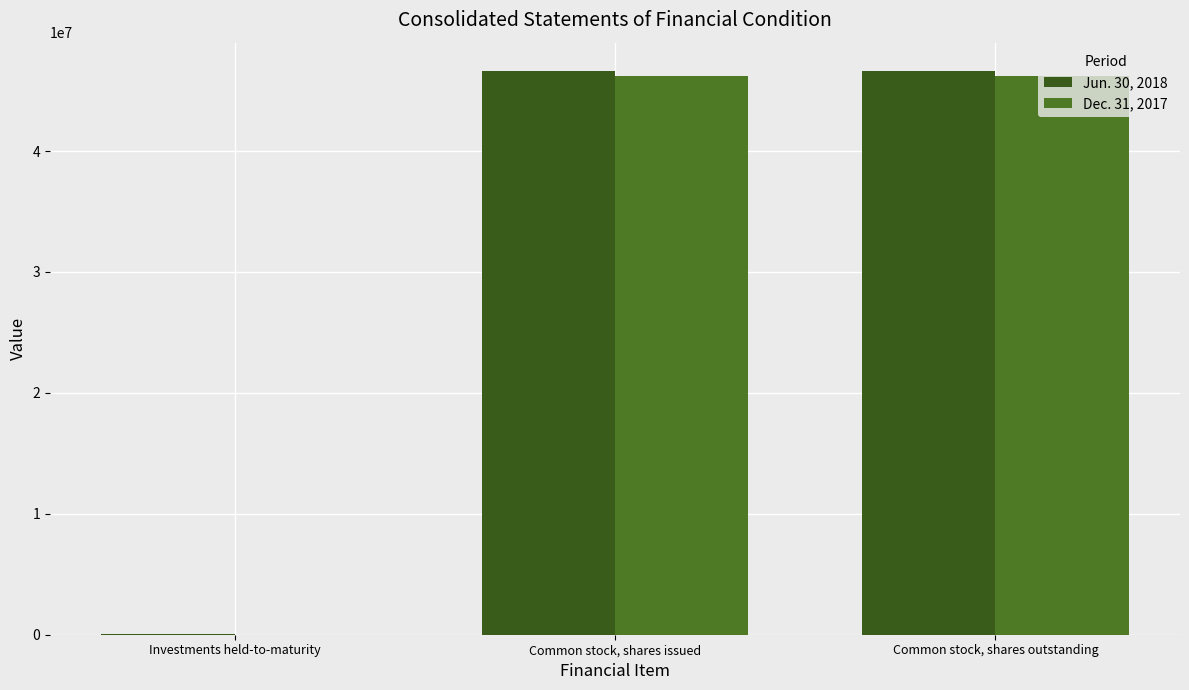

What position from the left is Investments held-to-maturity?

1